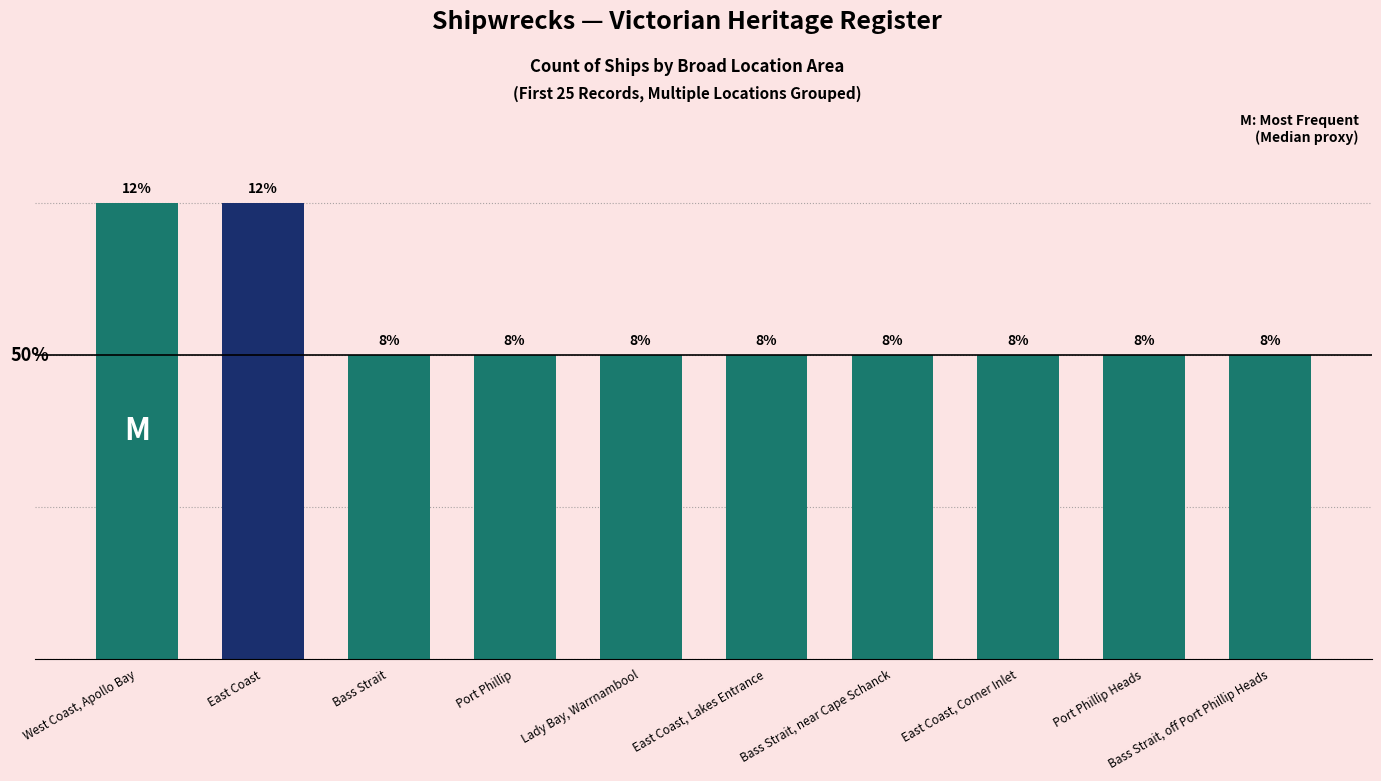

How many bars are there in total?

10